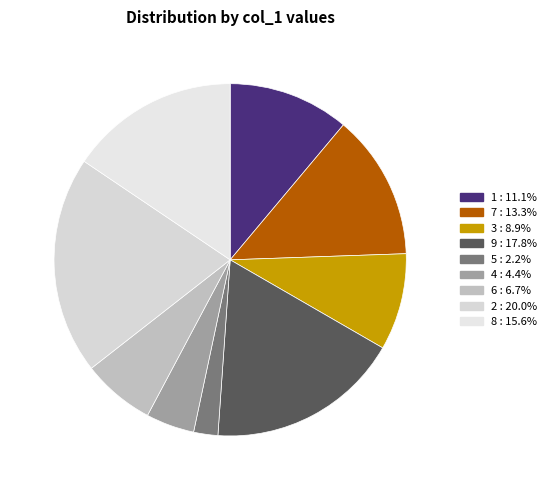

Is it true that 9 is 3% of the pie?

False